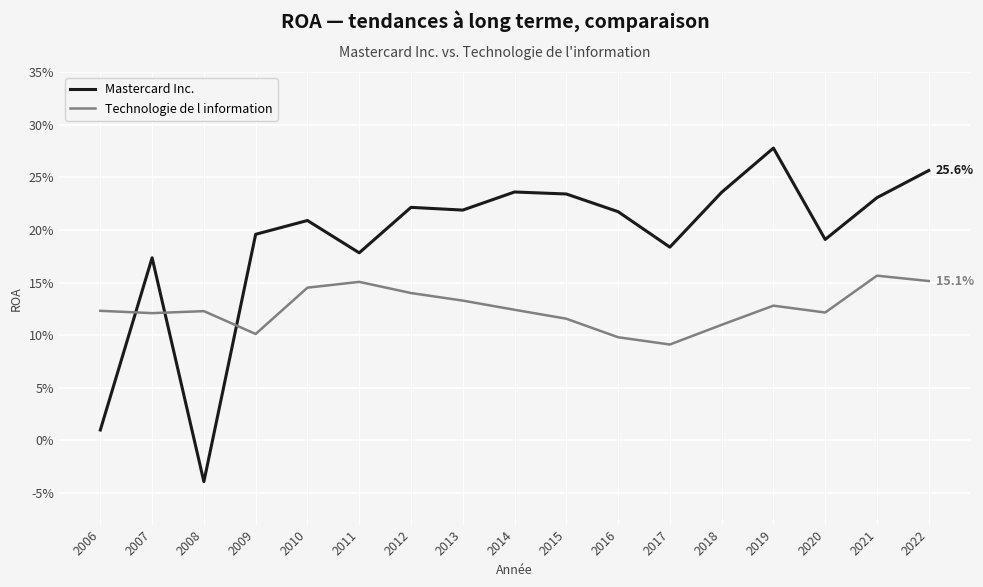

Is this an area chart (filled region under the line)?

No